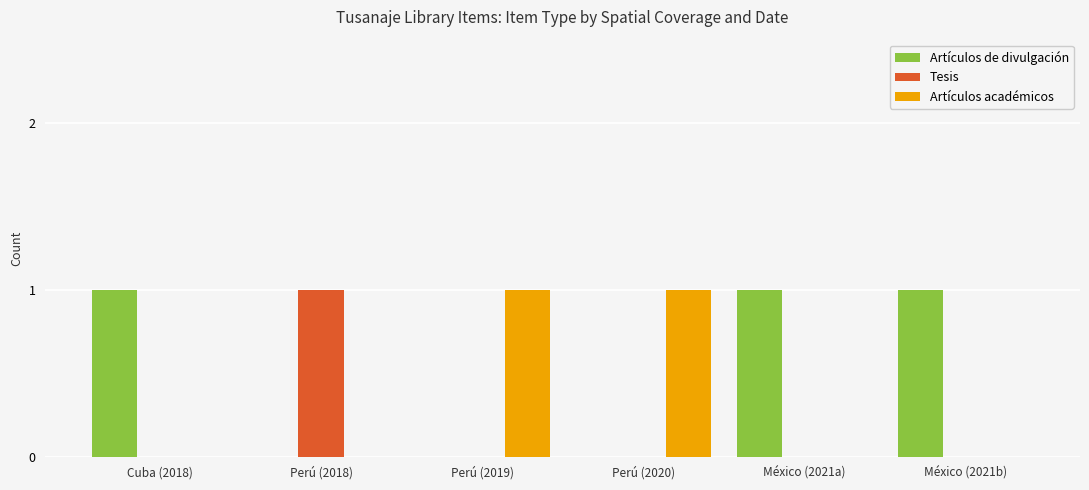

At which label does Tesis reach its peak?

Perú (2018)